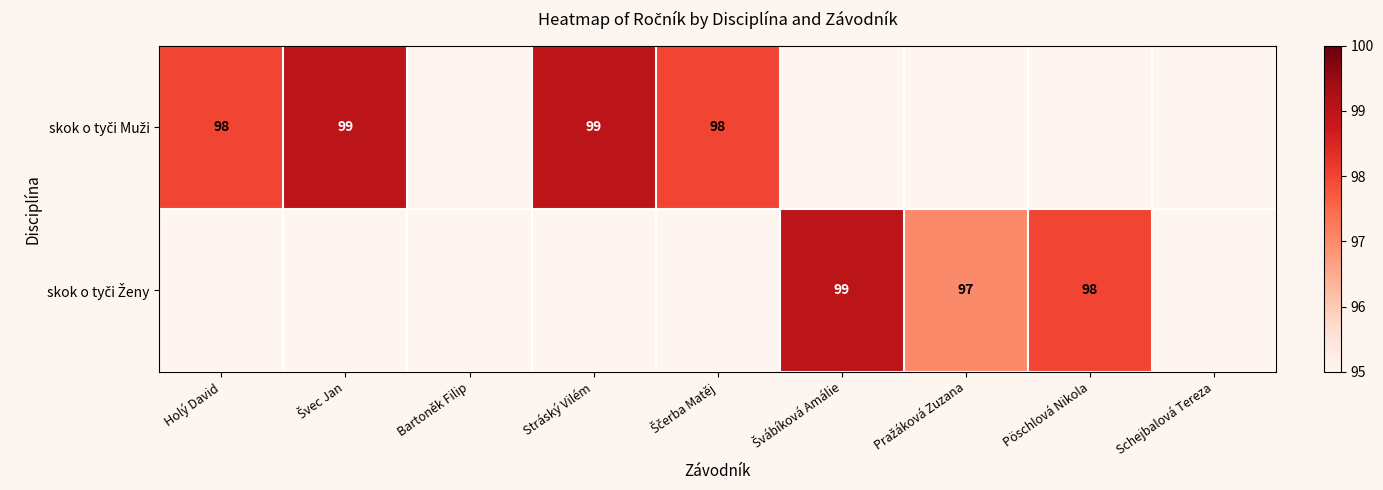

Rank the series by their average value, from lowest to highest.

skok o tyči Muži, skok o tyči Ženy